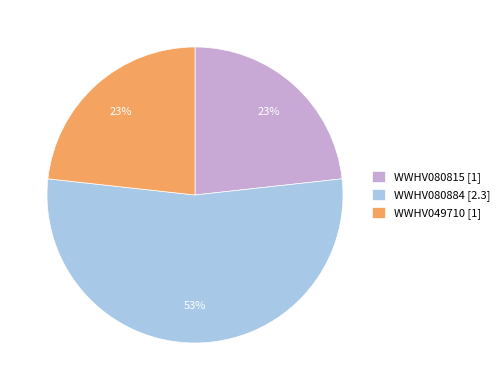

Is there a majority slice in this chart?

Yes